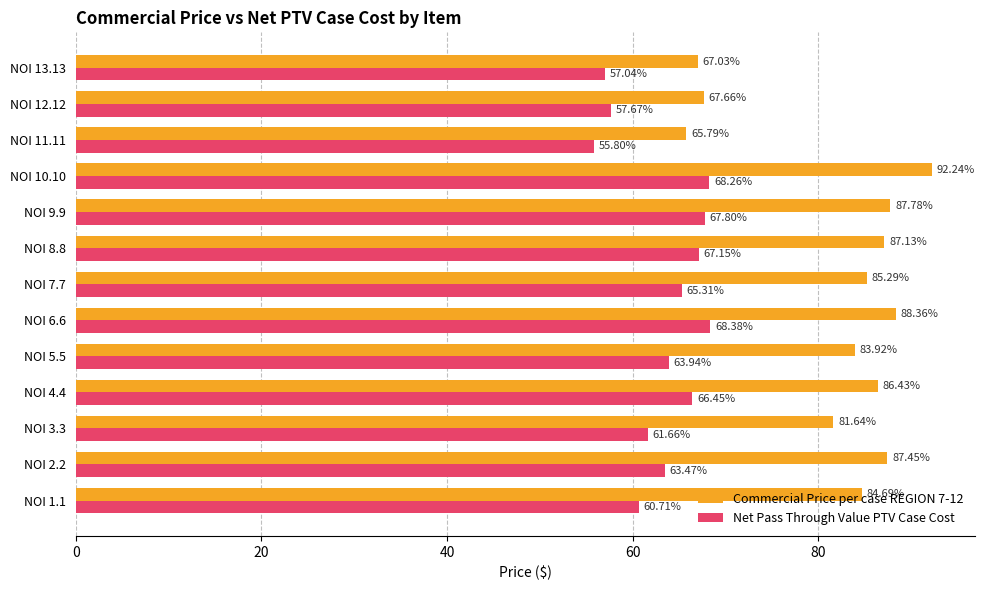

Is the value of Commercial Price per case REGION 7-12 at NOI 13.13 greater than the value of Net Pass Through Value PTV Case Cost at NOI 3.3?

Yes